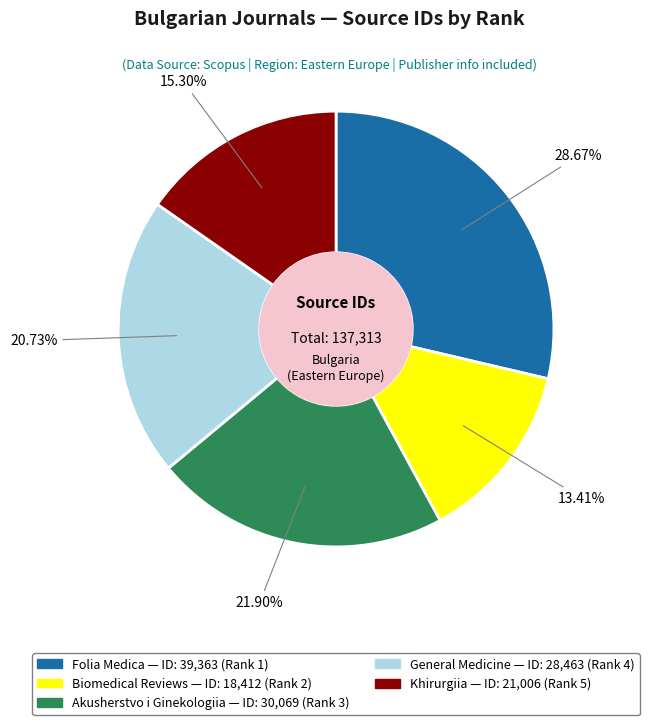

To the nearest percent, what is the difference between the largest and smallest slice percentages?

15%